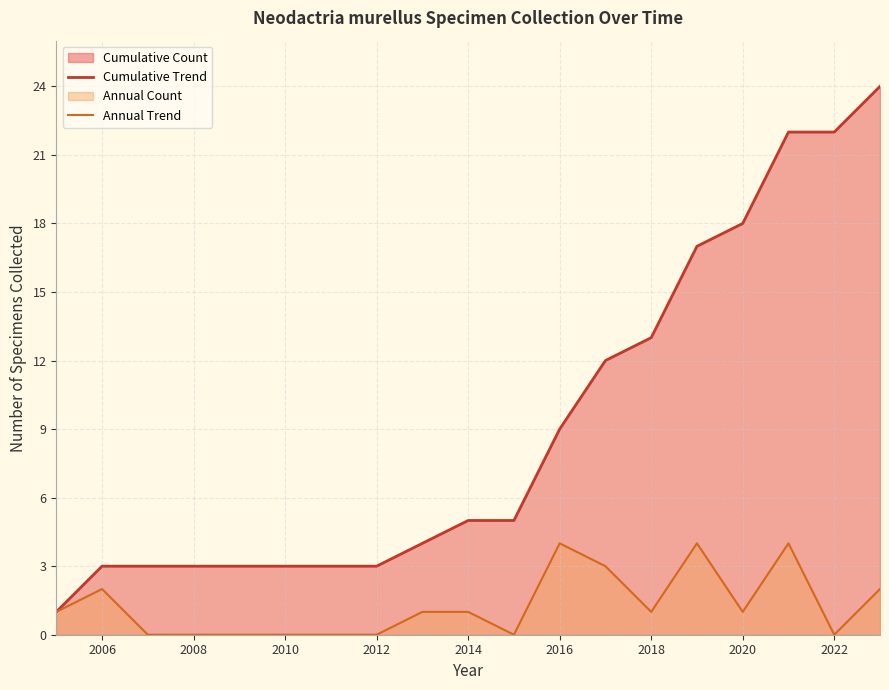

Which series has the widest spread of values?

Cumulative Trend